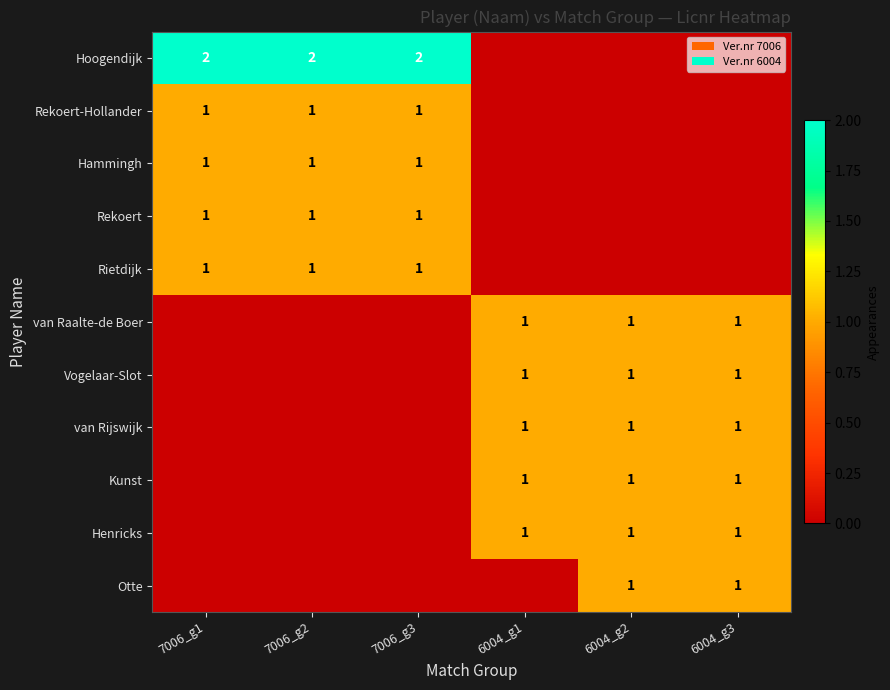

True or false: van Rijswijk has a value of 1 at 6004_g3.

True